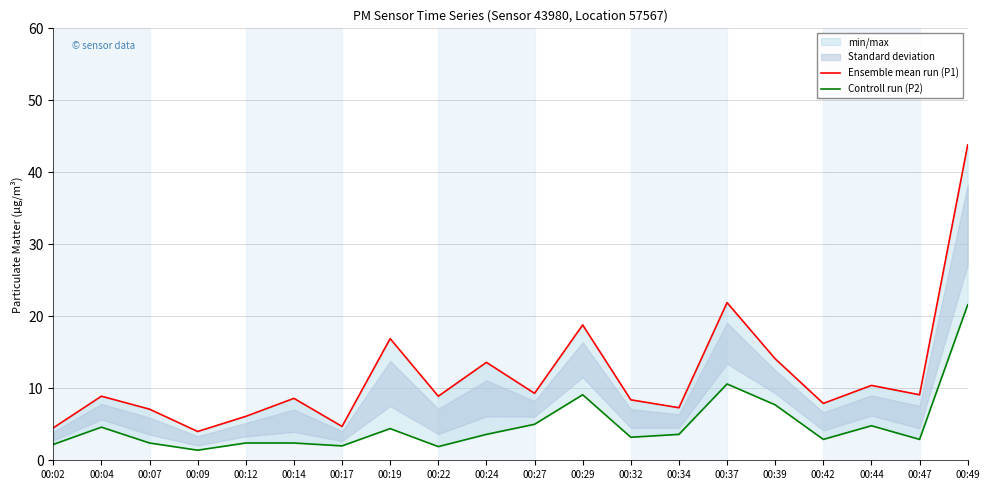

At how many categories does at least one series exceed 8?

13